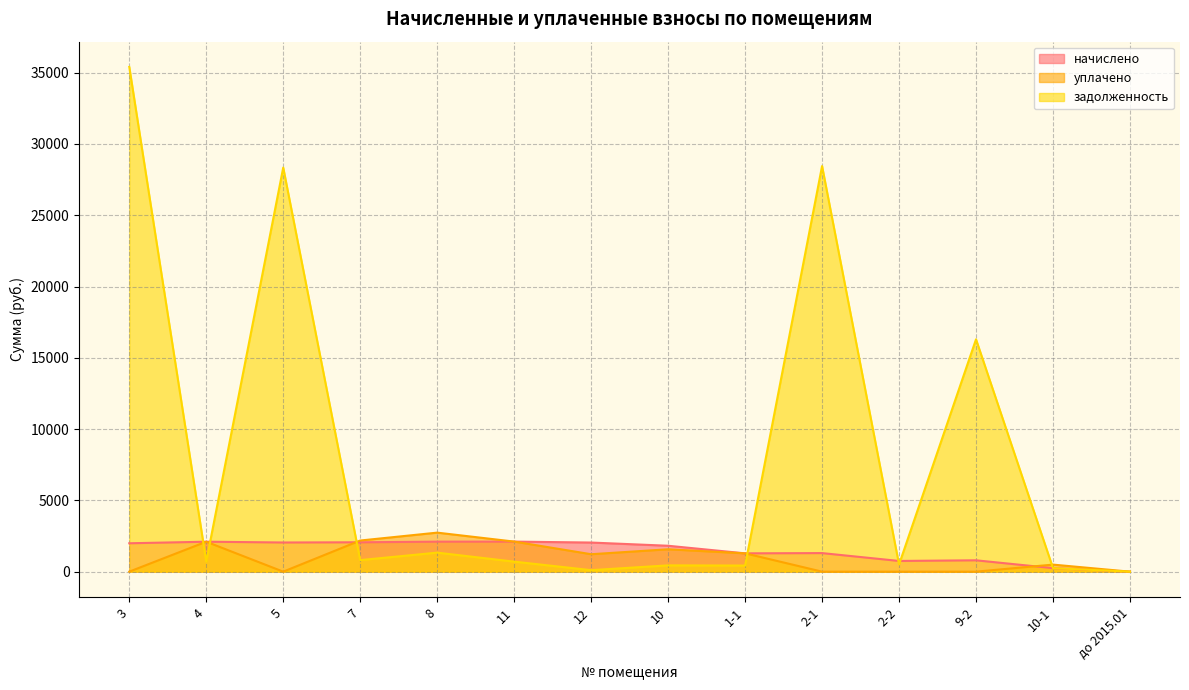

What value does the уплачено series have at 7?

2183.7